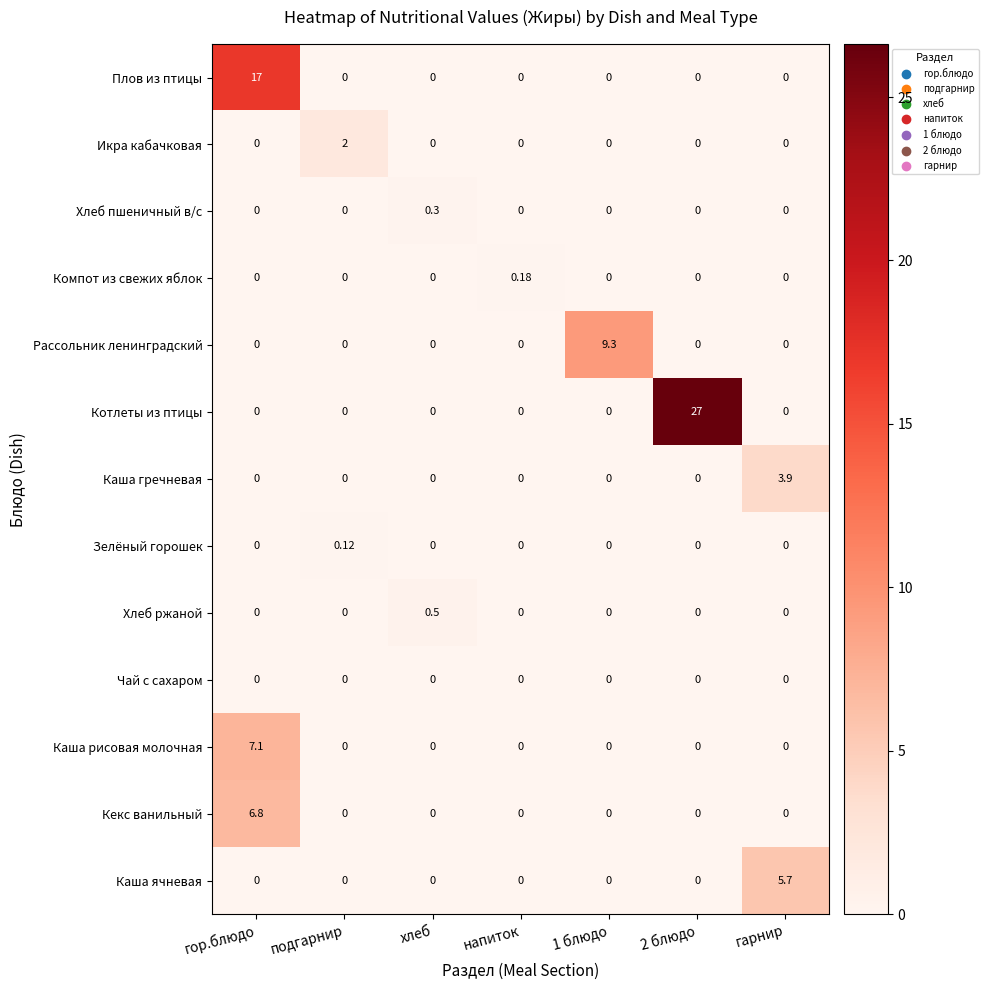

Between гор.блюдо and напиток, which series saw the biggest shift?

Плов из птицы